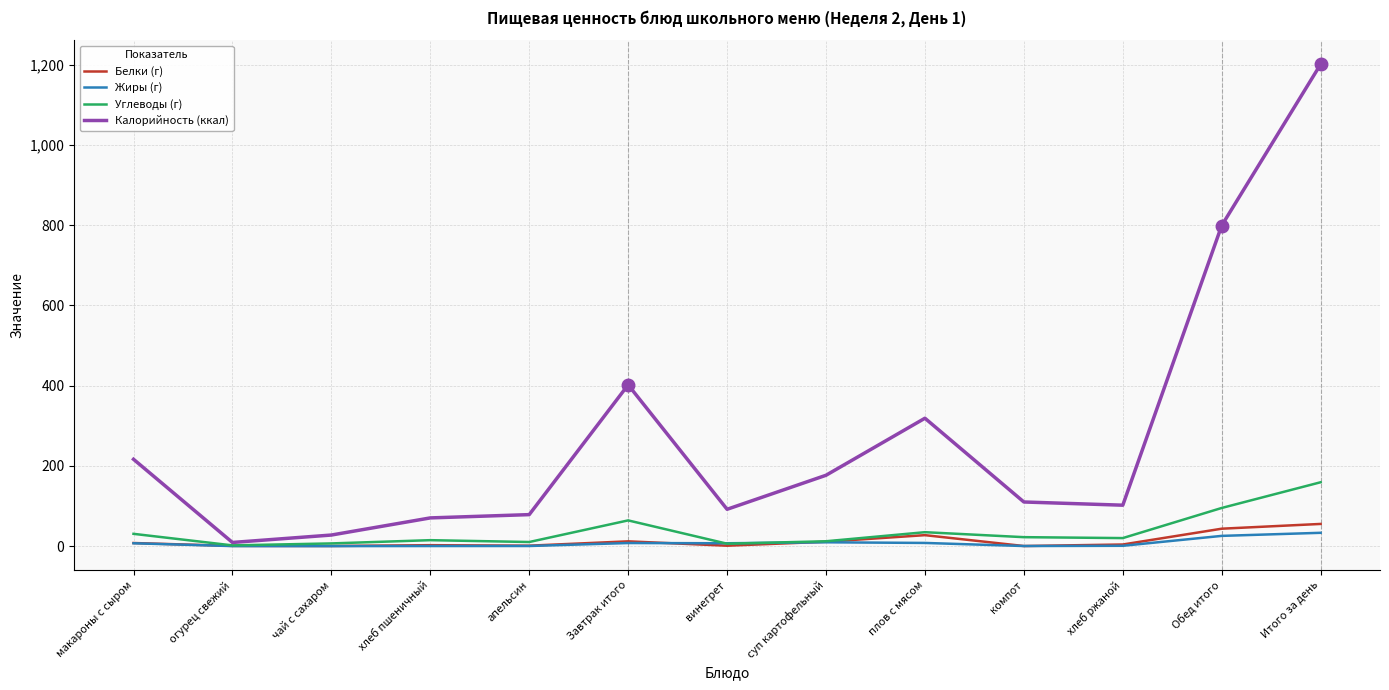

What value does the Белки (г) series have at Обед итого?

43.4